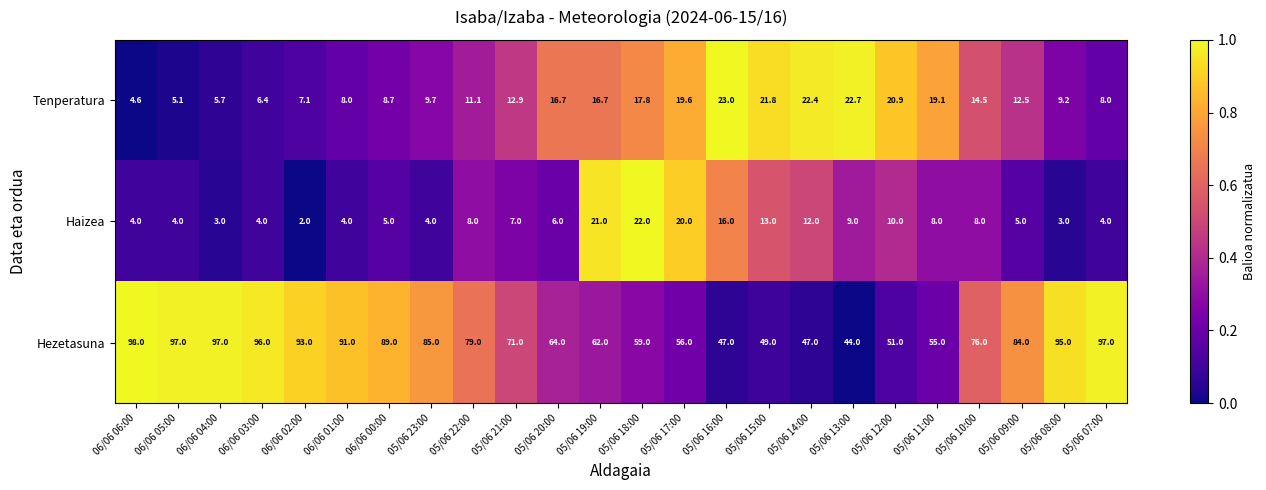

What is the difference between the highest and lowest values at 05/06 18:00?

41.2